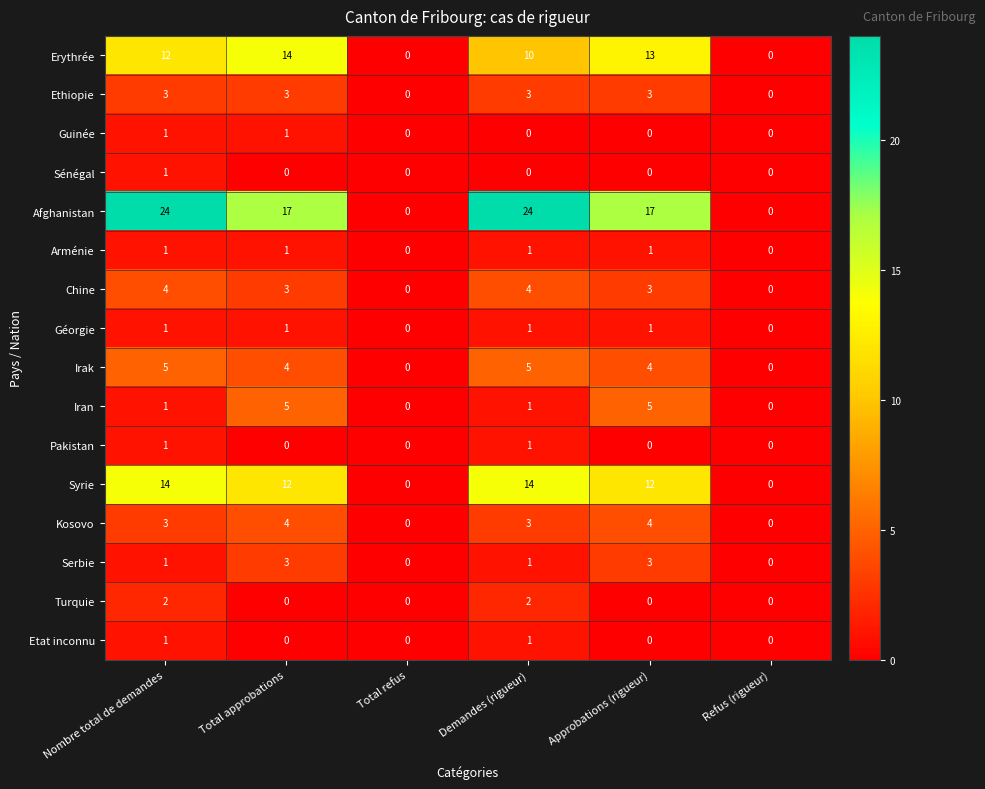

Which series has the largest range (max minus min)?

Afghanistan